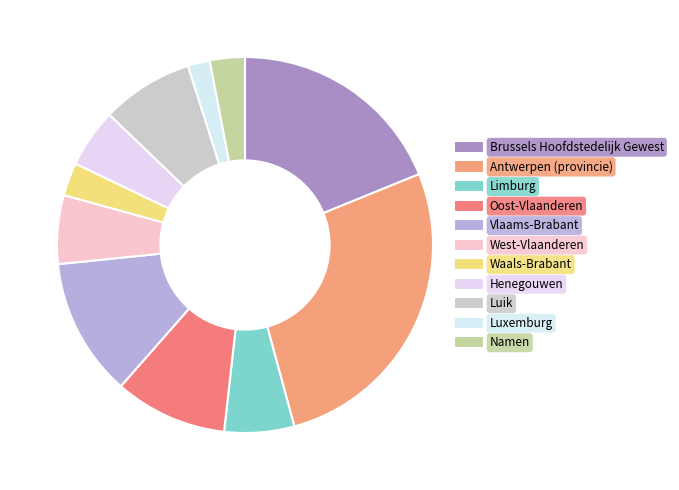

Is it true that Luik is 1% of the pie?

False